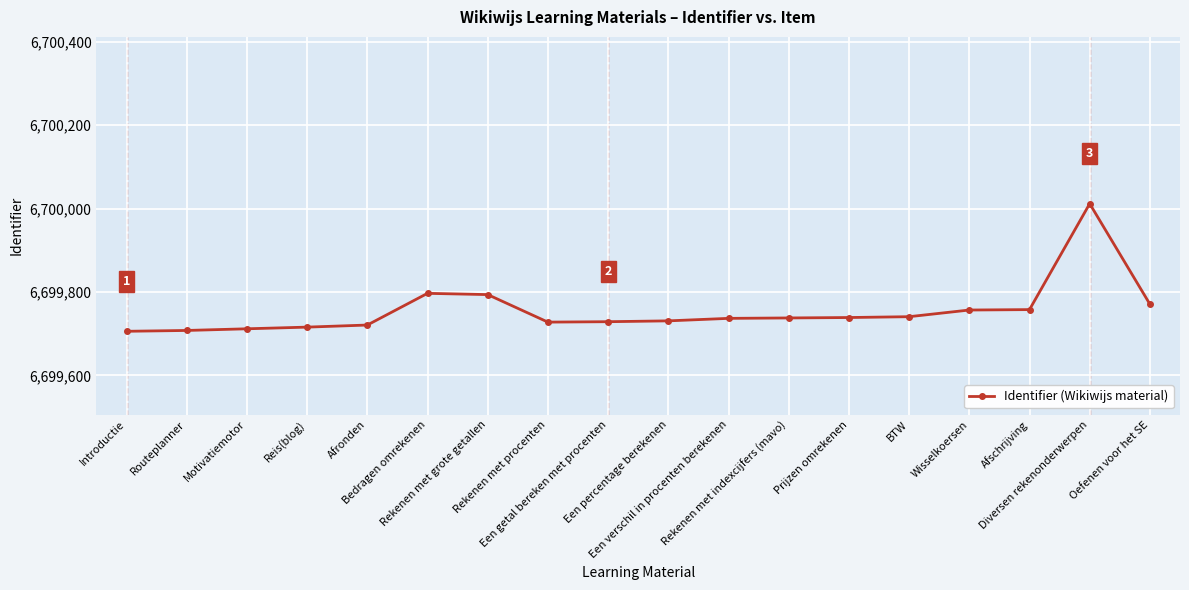

What is the smallest value displayed?

6699706